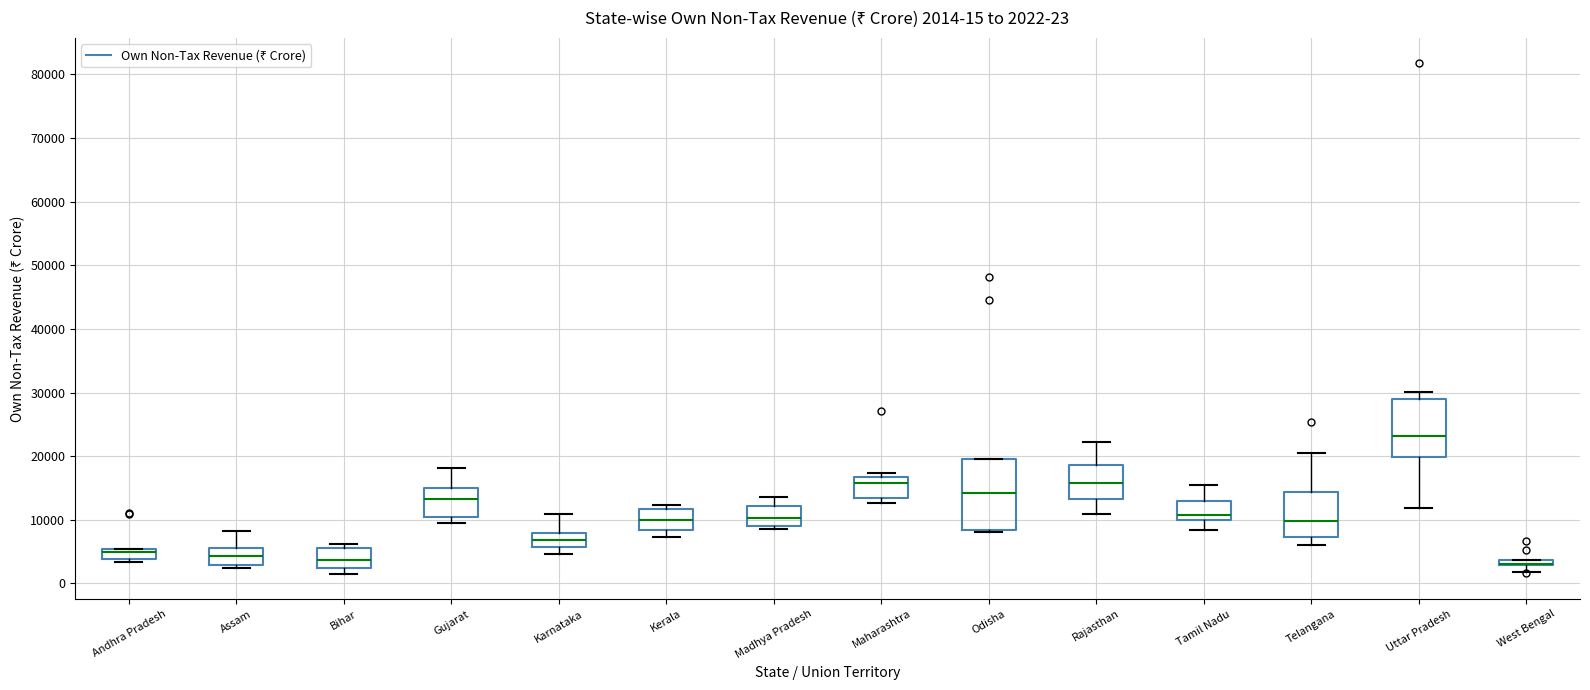

Which box is the tallest, from its lower edge to its upper edge?

Odisha